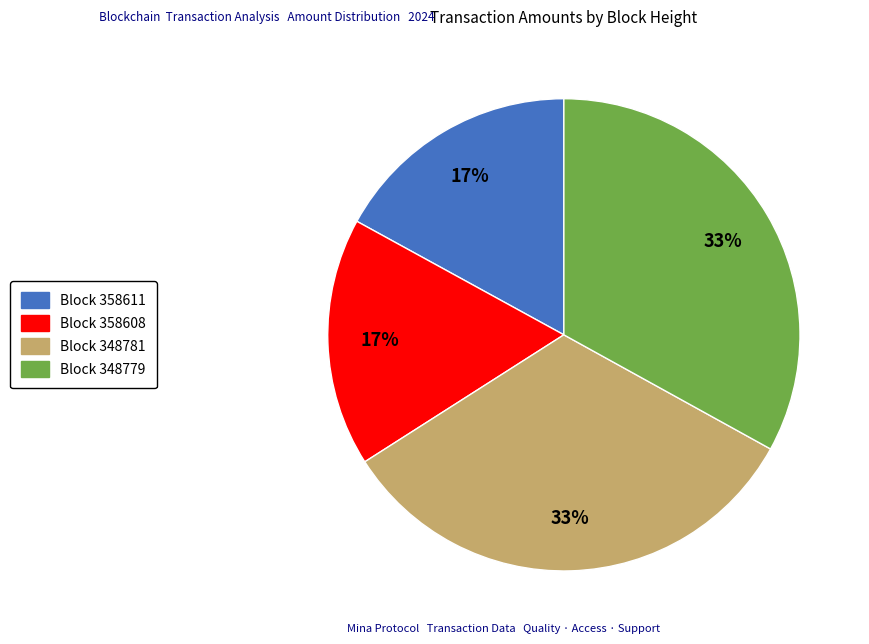

To the nearest percent, what is the average slice percentage?

25%